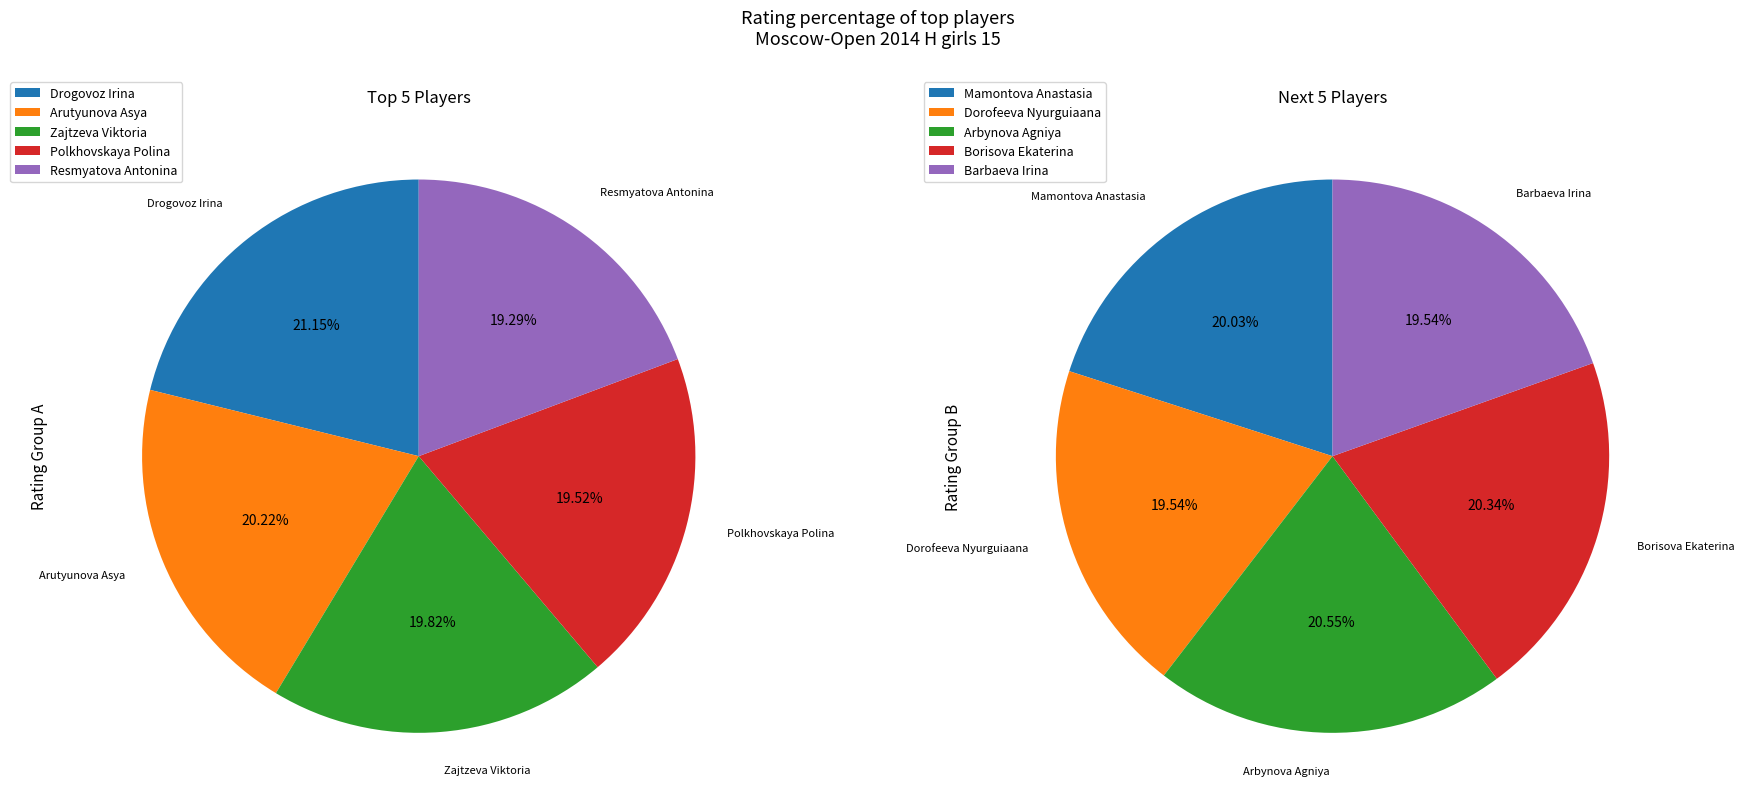

How many segments does this pie chart have?

10